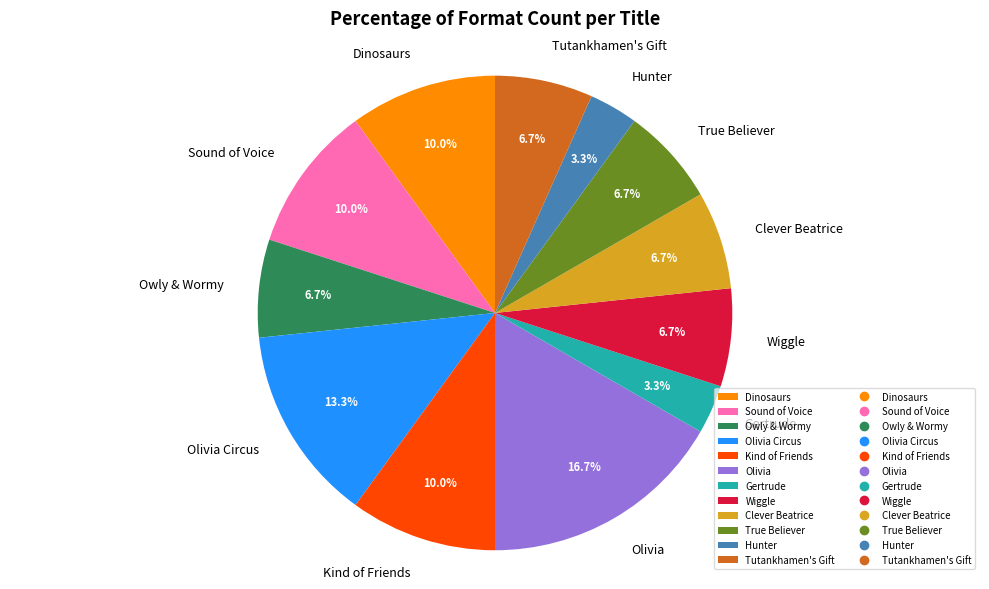

What is the ratio of the value at Kind of Friends to the value at Dinosaurs?

1.0